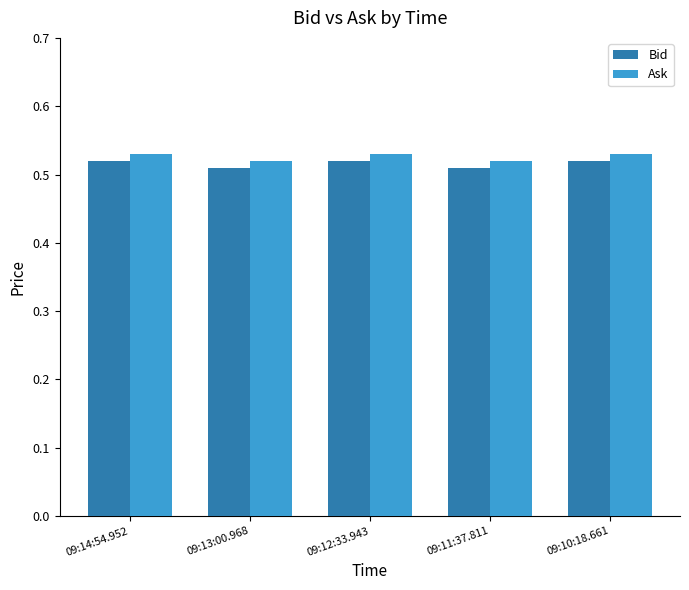

How many Bid values are between 0 and 1?

5